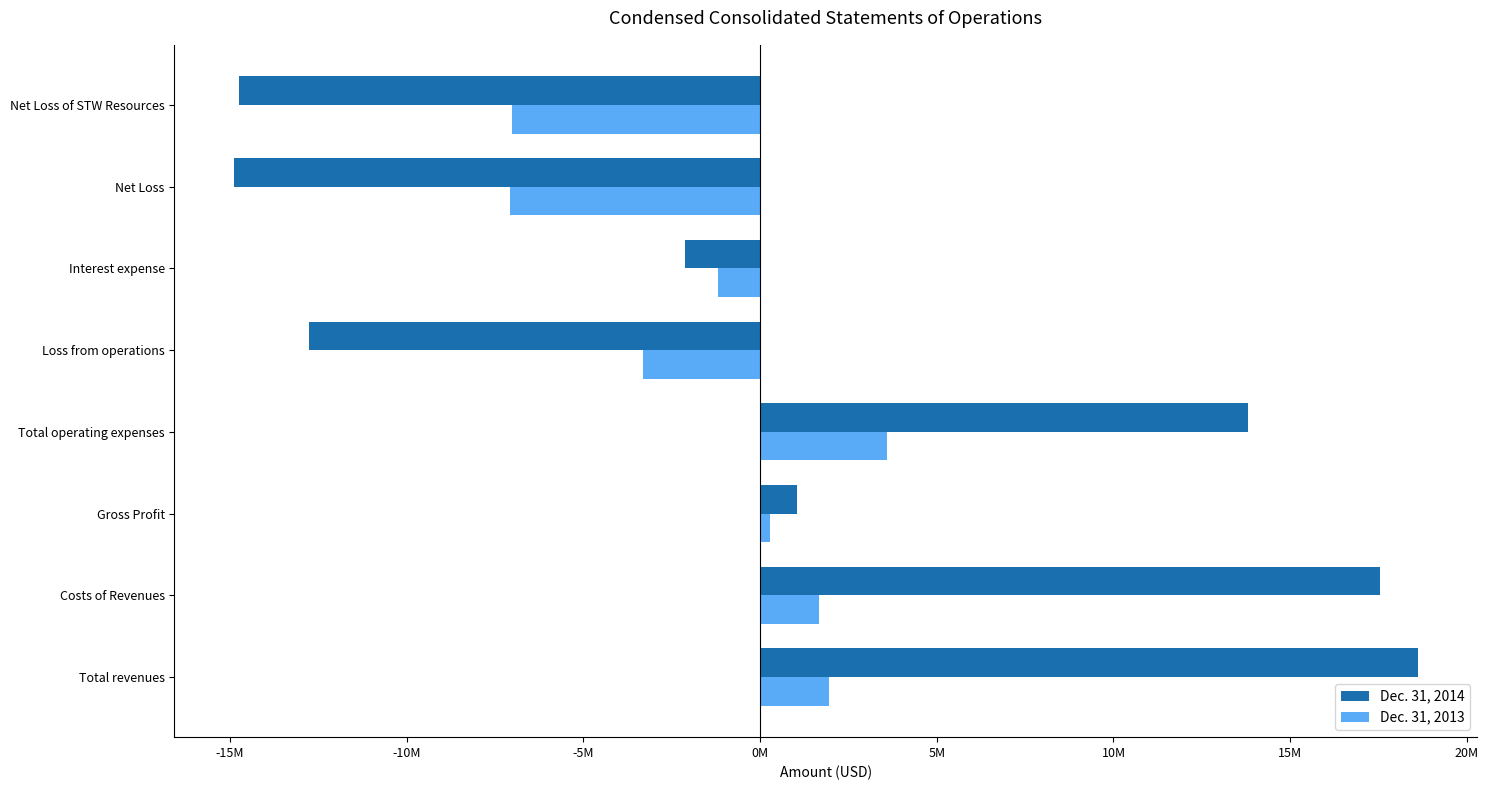

What is the maximum value for Dec. 31, 2013?

3584440